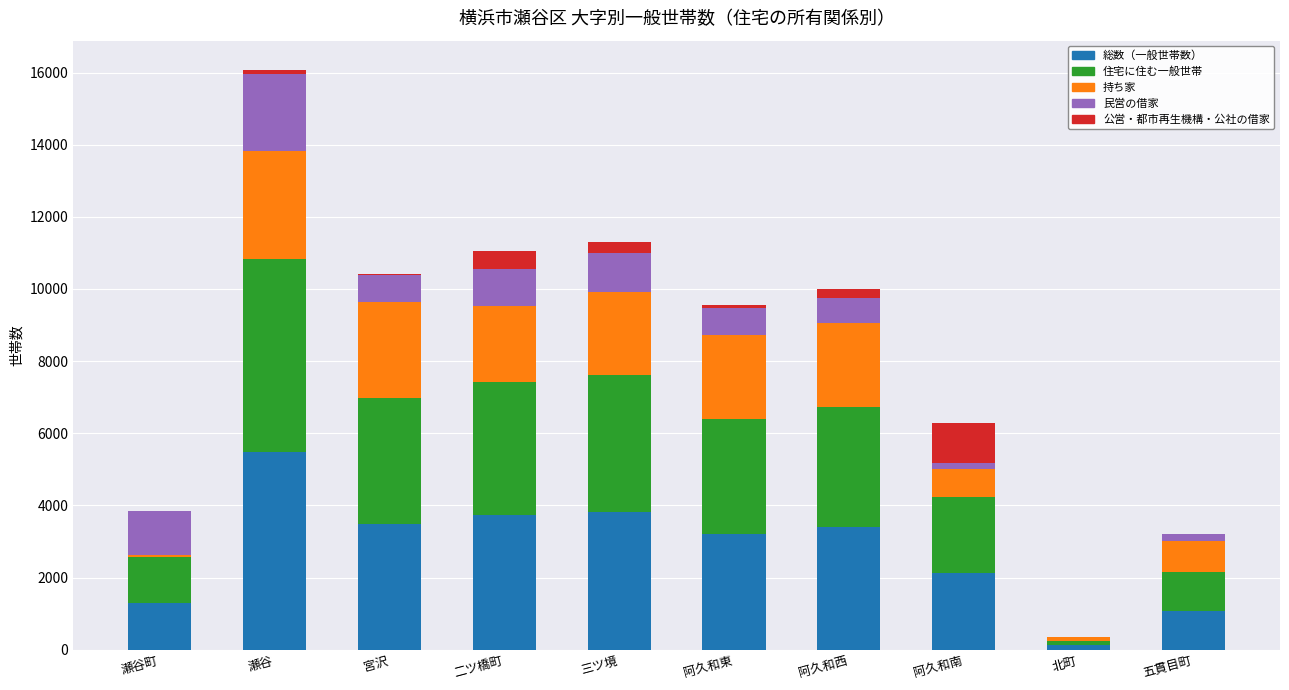

At which category is the sum across all series the highest?

瀬谷